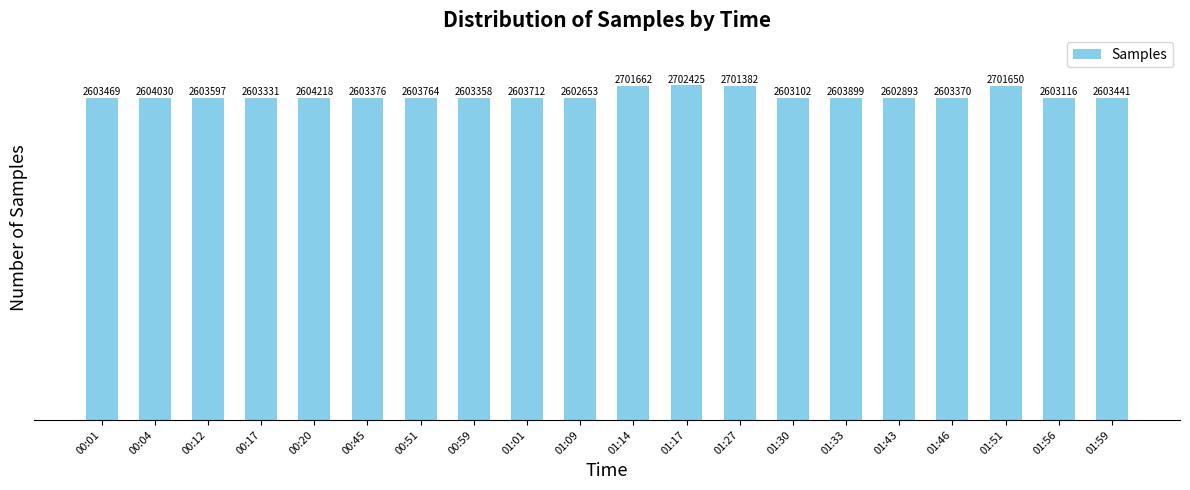

The chart shows a value of 1723791 at 01:09. True or false?

False